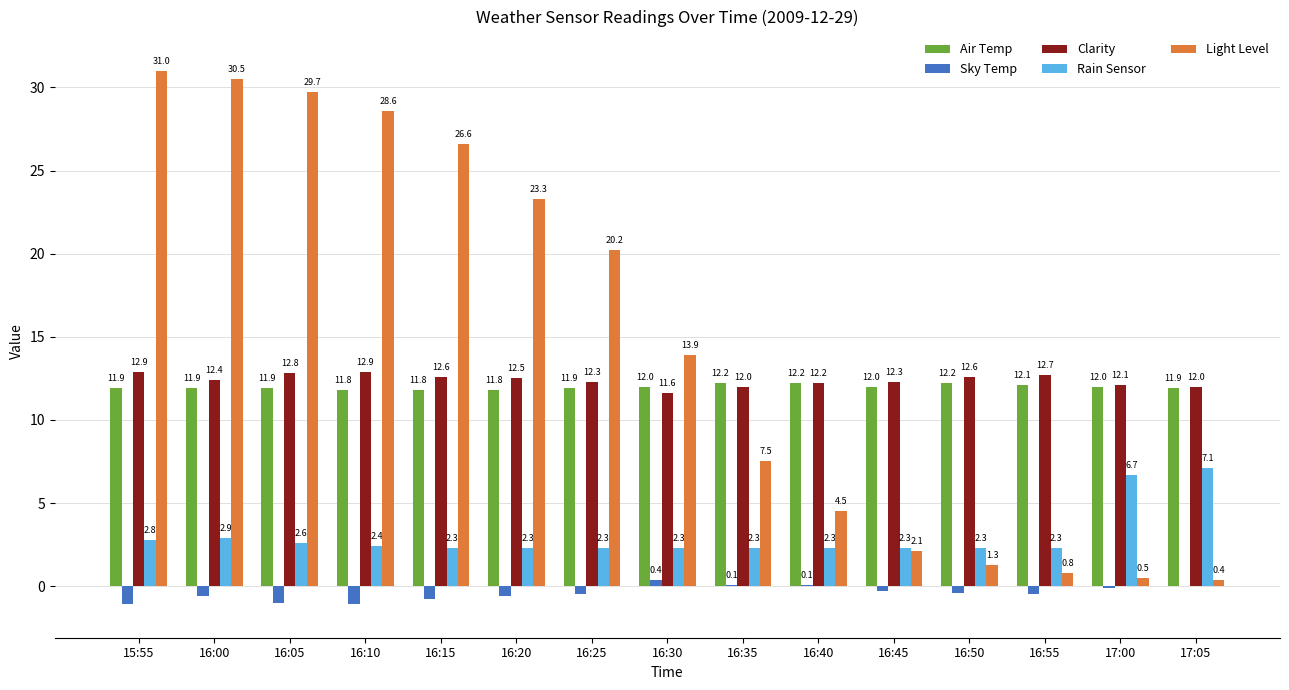

The value of Light Level at 16:00 is 17.0. True or false?

False